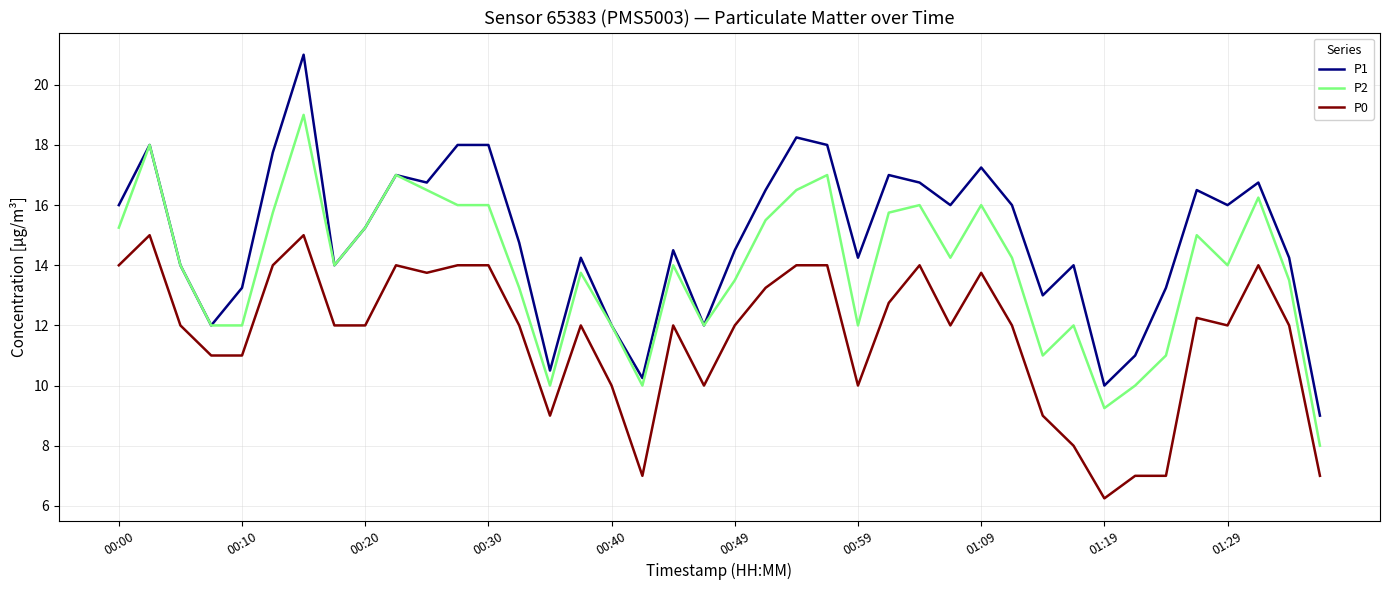

True or false: P1 and P0 intersect in this chart.

False